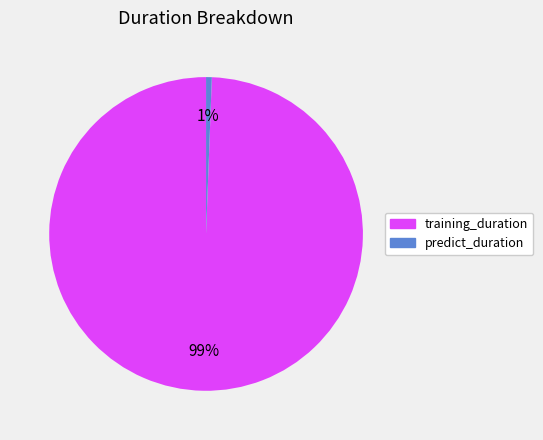

Combined, do training_duration and predict_duration account for over 50%?

Yes